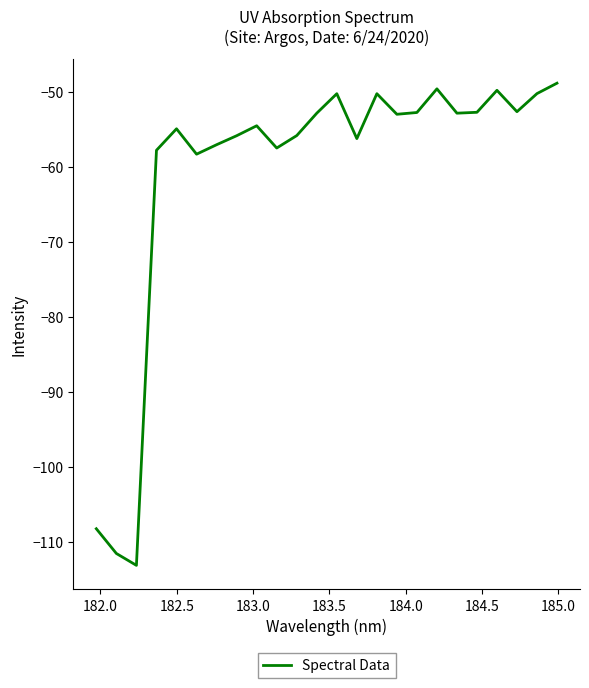

What is the greatest value displayed?

-48.9